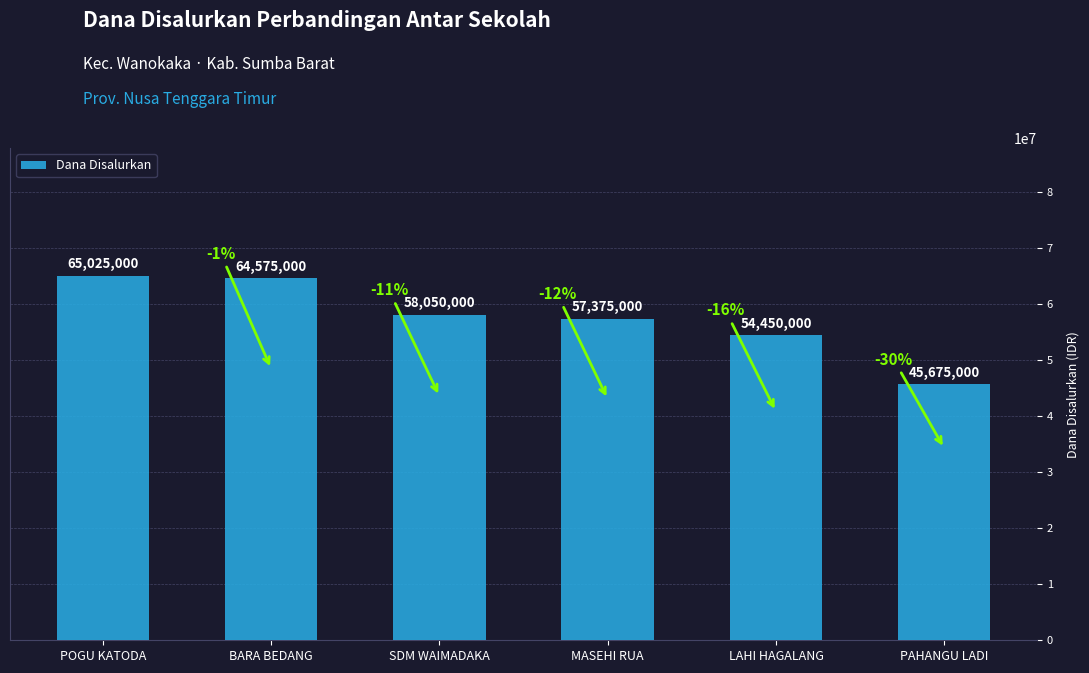

What is the approximate value at MASEHI RUA?

57375000